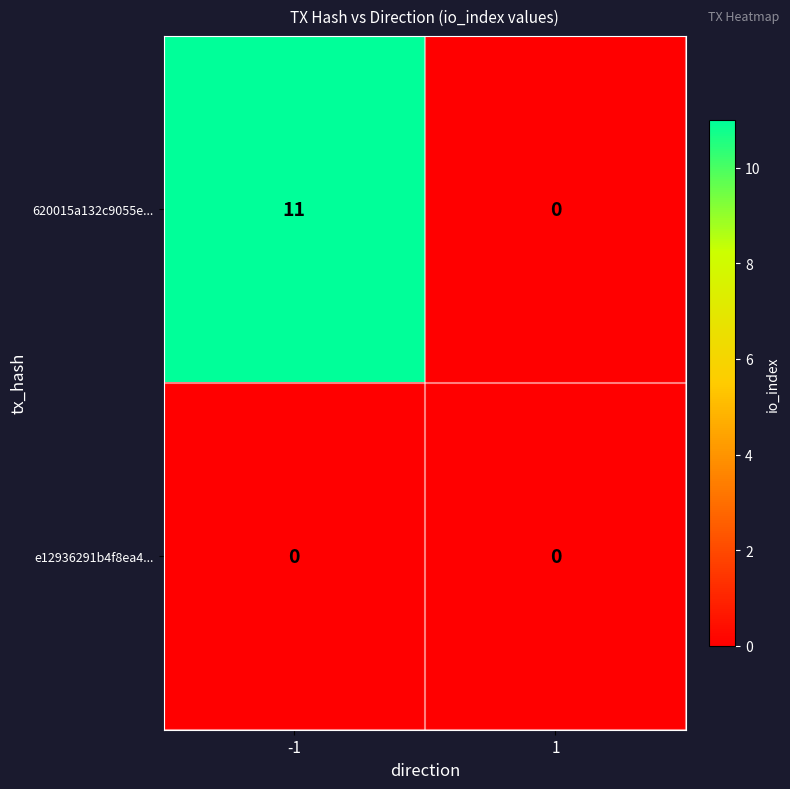

Rank the series by their maximum value, from lowest to highest.

e12936291b4f8ea4..., 620015a132c9055e...